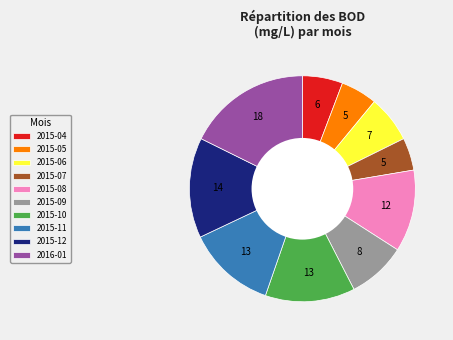

The 2015-11 slice represents 1% of the pie. True or false?

False